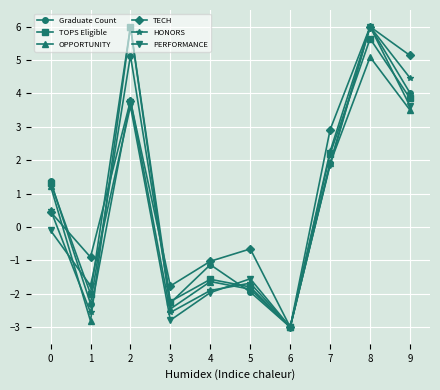

Which label corresponds to the smallest value in the chart?

6